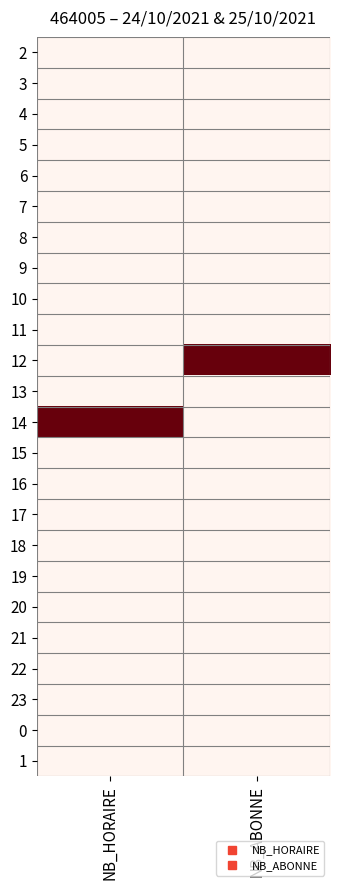

How many data points does each series have?

2